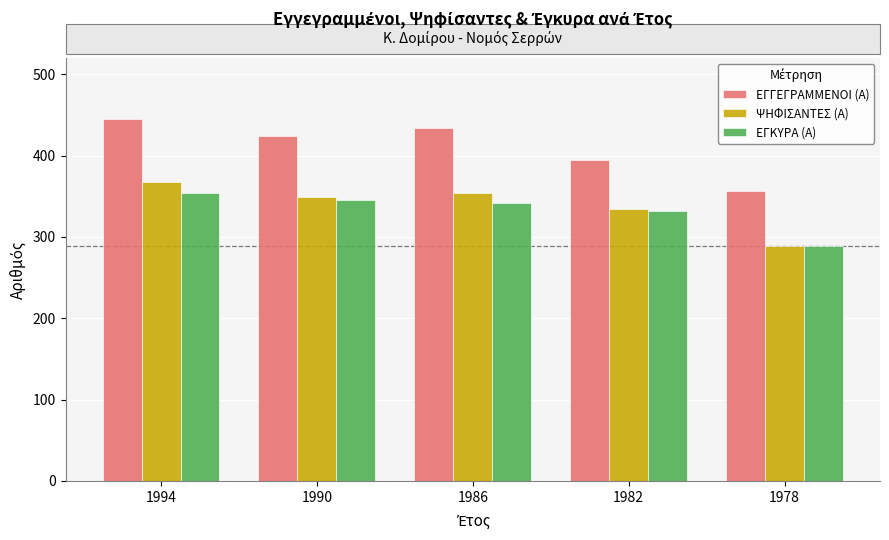

The ΕΓΚΥΡΑ (Α) series shows 219 at 1986. True or false?

False